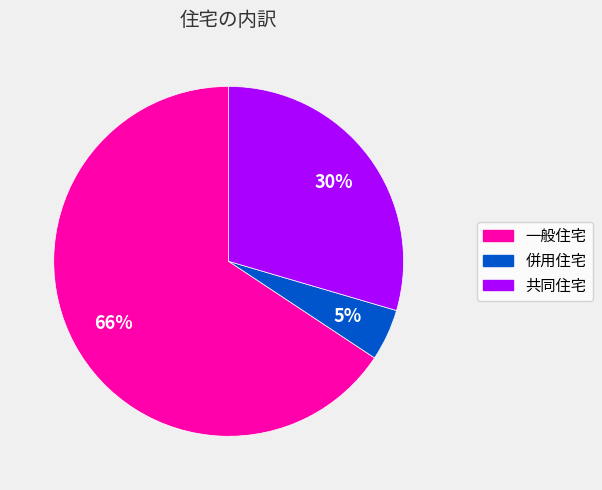

Is it true that 共同住宅 is 30% of the pie?

True